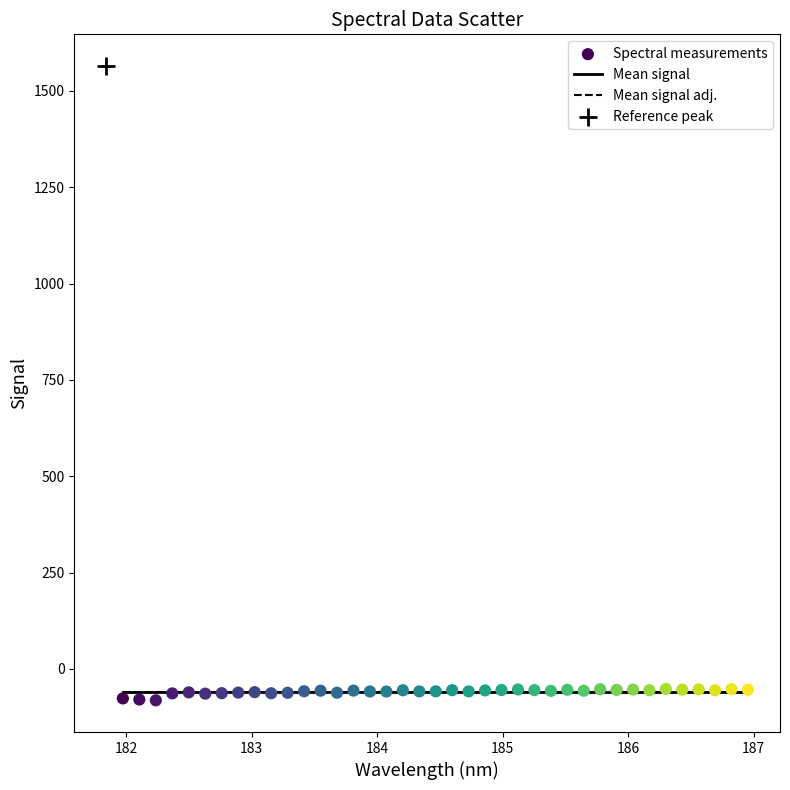

Which series reaches the minimum Y coordinate?

Spectral measurements